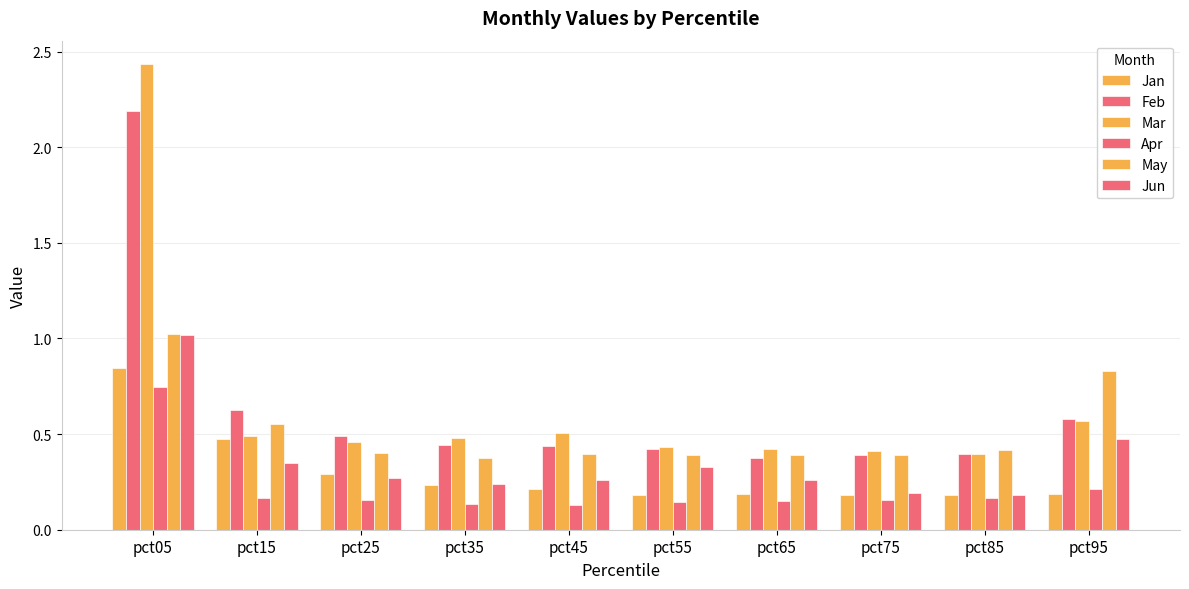

Count the number of data series in this chart.

6